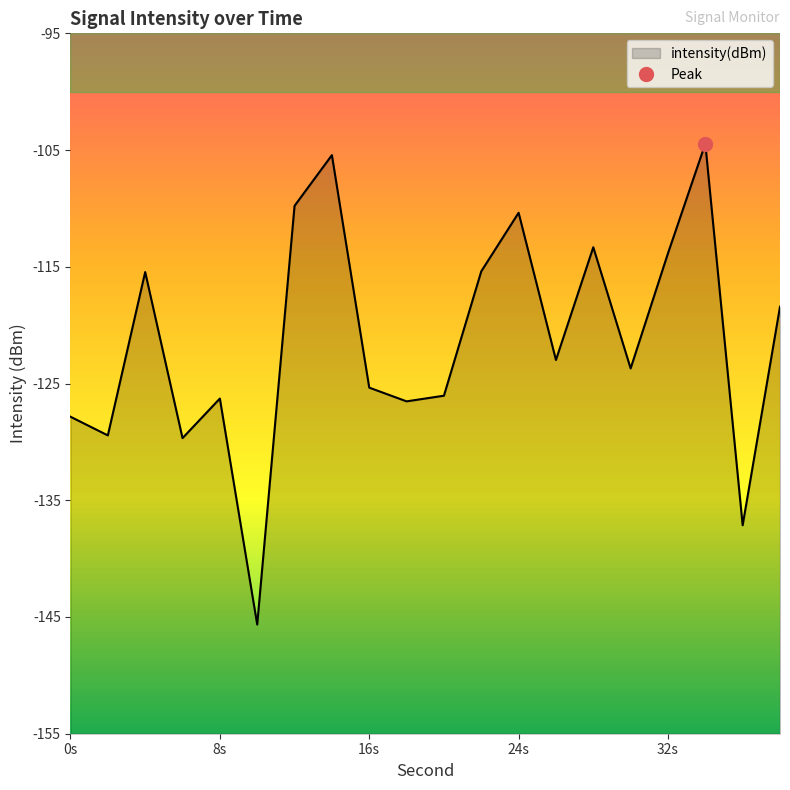

What is the greatest value displayed?

-104.5